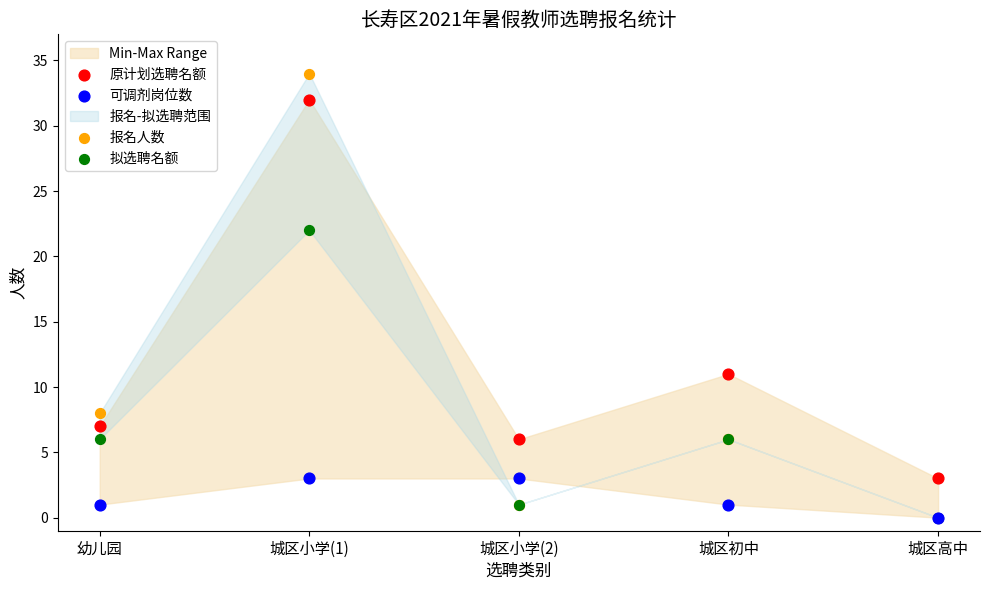

Across all series, what Y value is closest to 17?

22